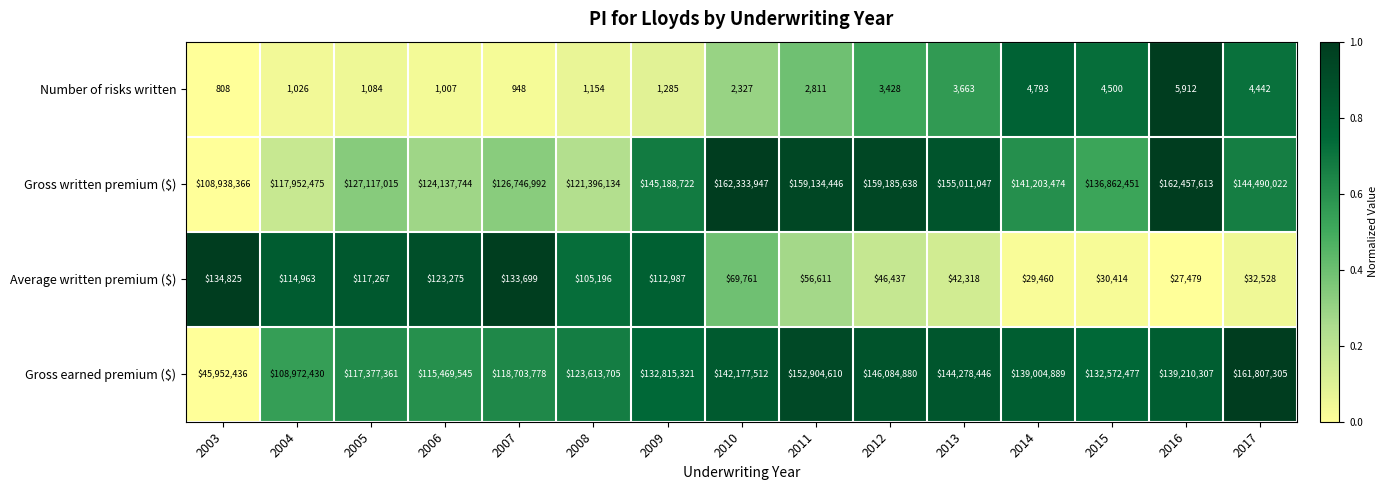

The Number of risks written series shows 808 at 2003. True or false?

True